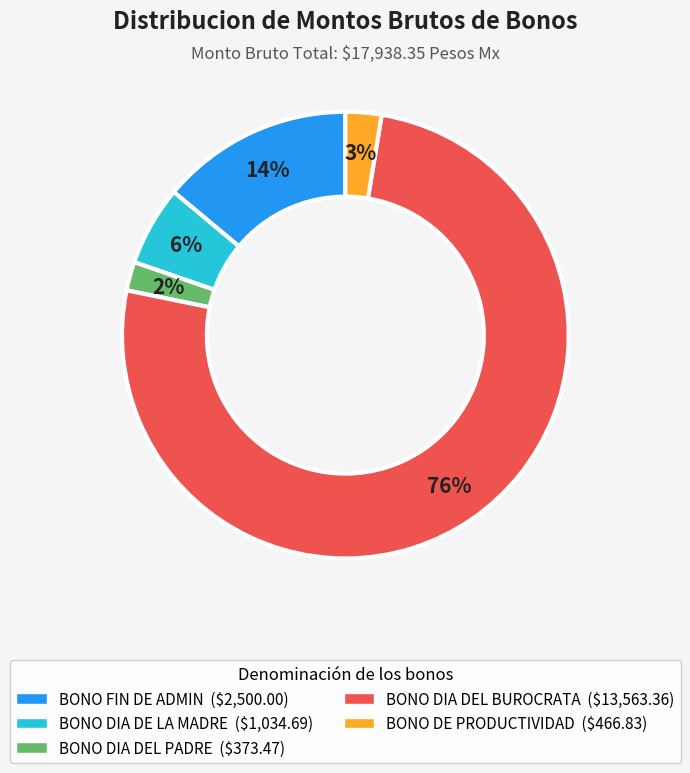

Count the number of slices in the pie.

5